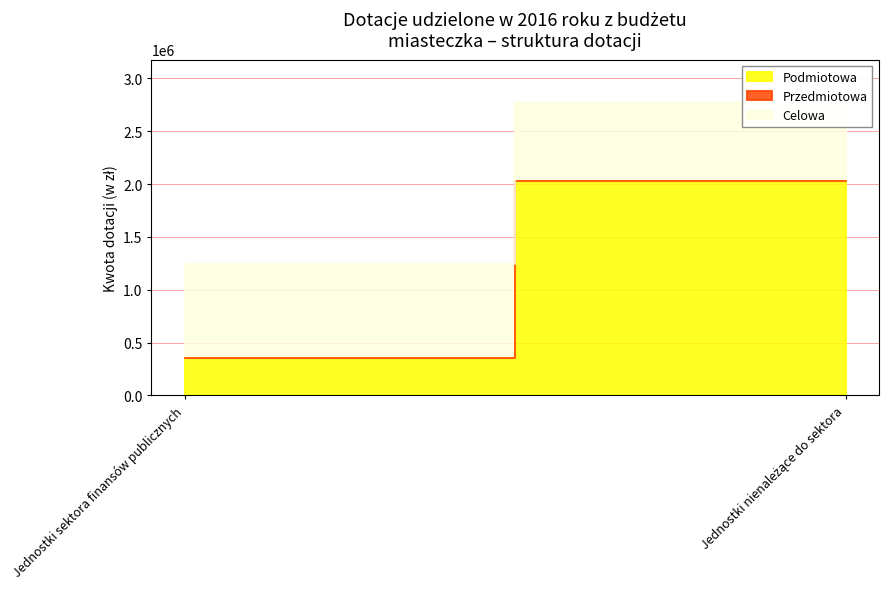

What is the average value of the Celowa series?

810660